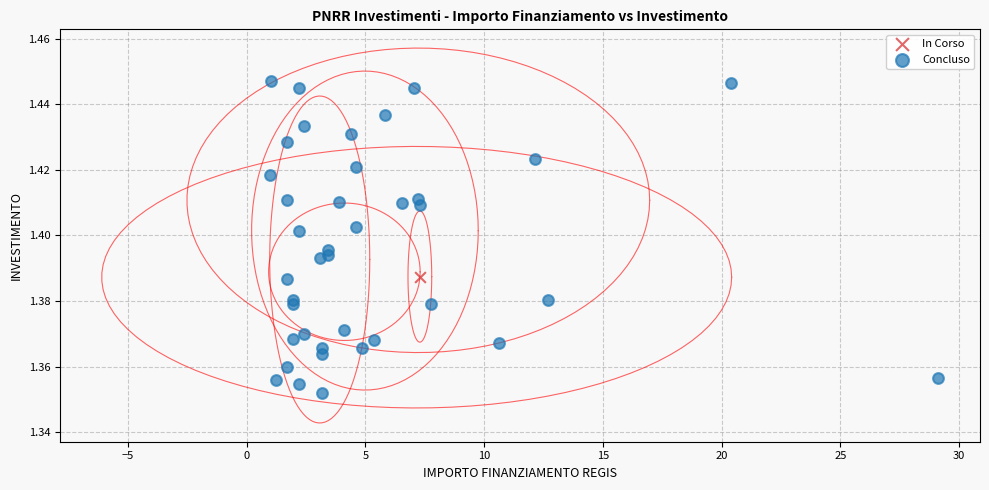

What are all the series names shown in the legend?

In Corso, Concluso